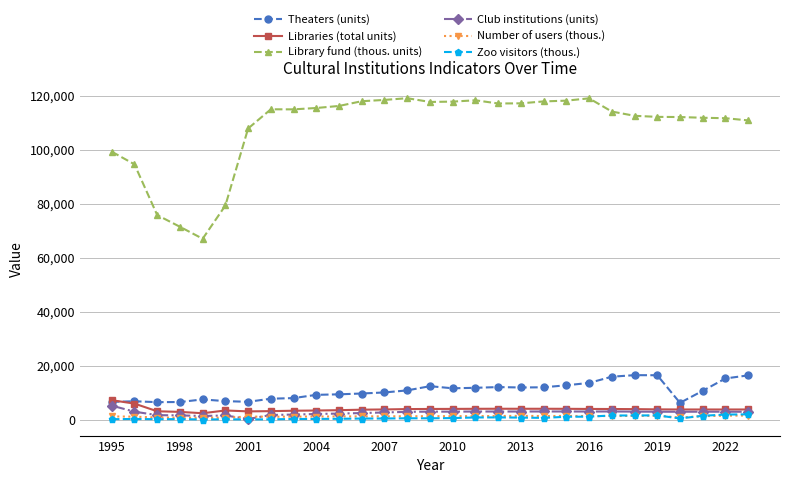

What is the value of the Library fund (thous. units) point at the 16th from the left?

117748.0